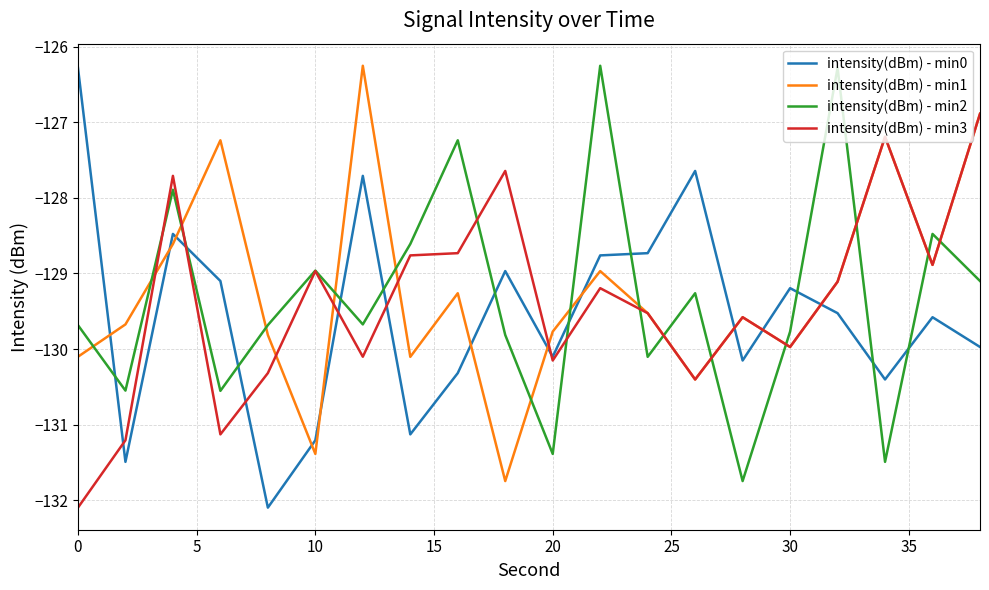

What is the maximum value shown in the chart?

-126.3